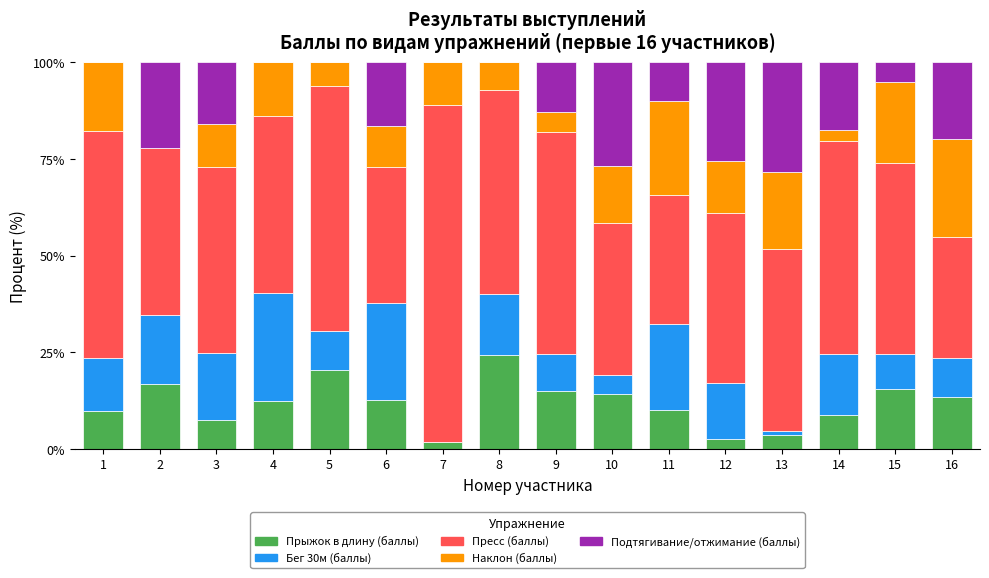

Are the bars horizontal?

No